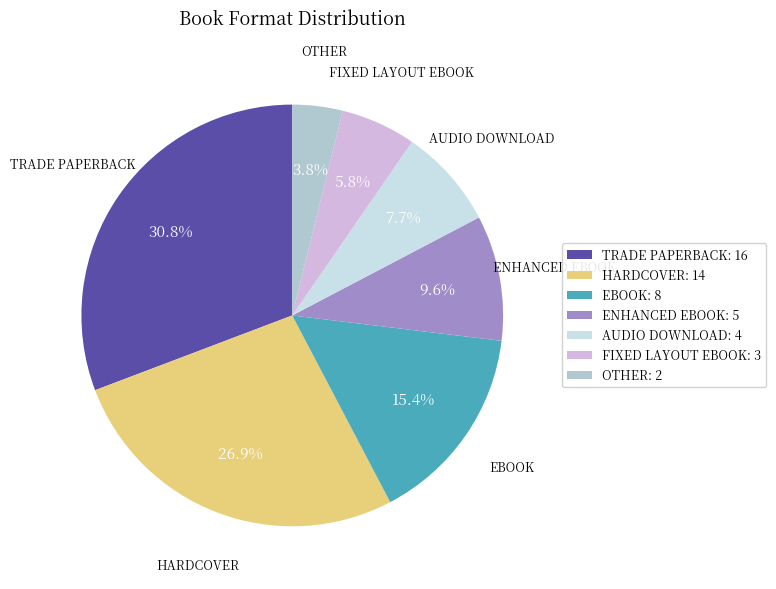

To the nearest percent, what is the difference between the largest and smallest slice percentages?

27%